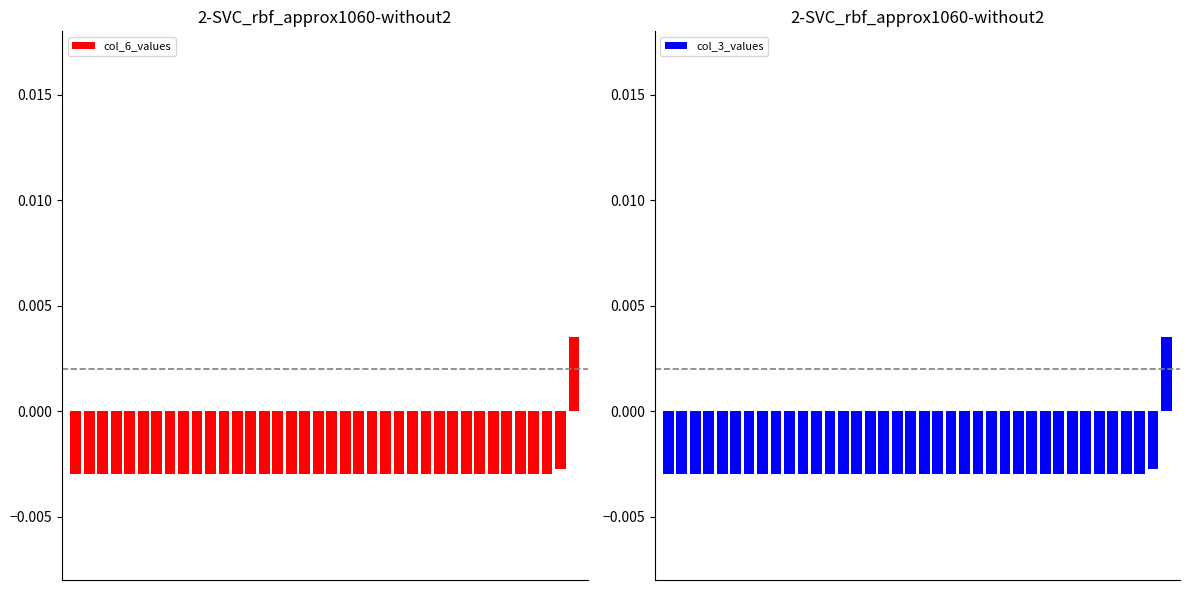

What are all the series names shown in the legend?

col_6_values, col_3_values